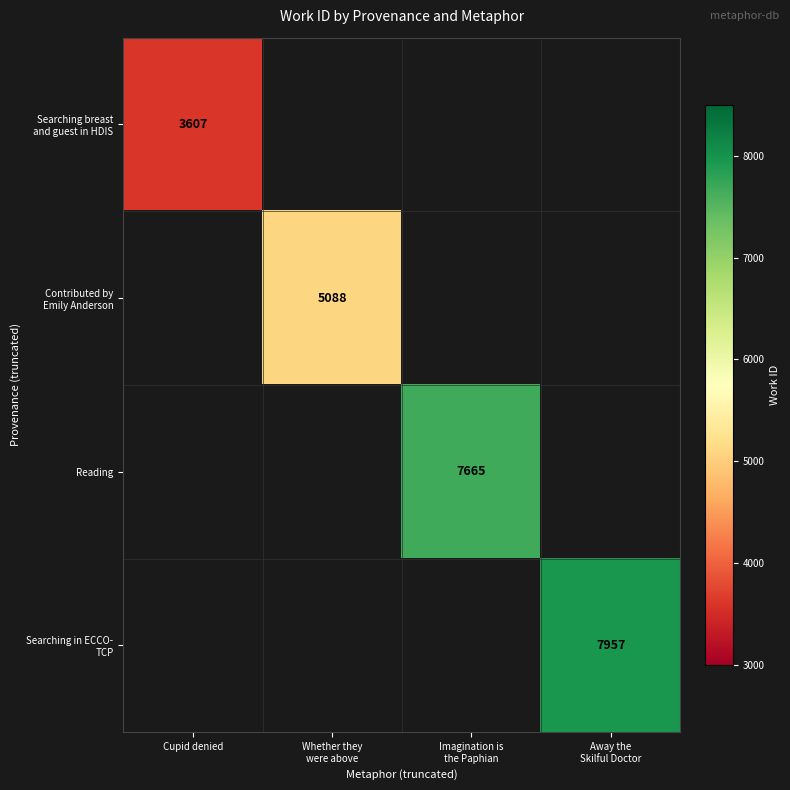

List the series in order of their peak value, lowest first.

Searching breast and guest in HDIS, Contributed by Emily Anderson, Reading, Searching in ECCO- TCP